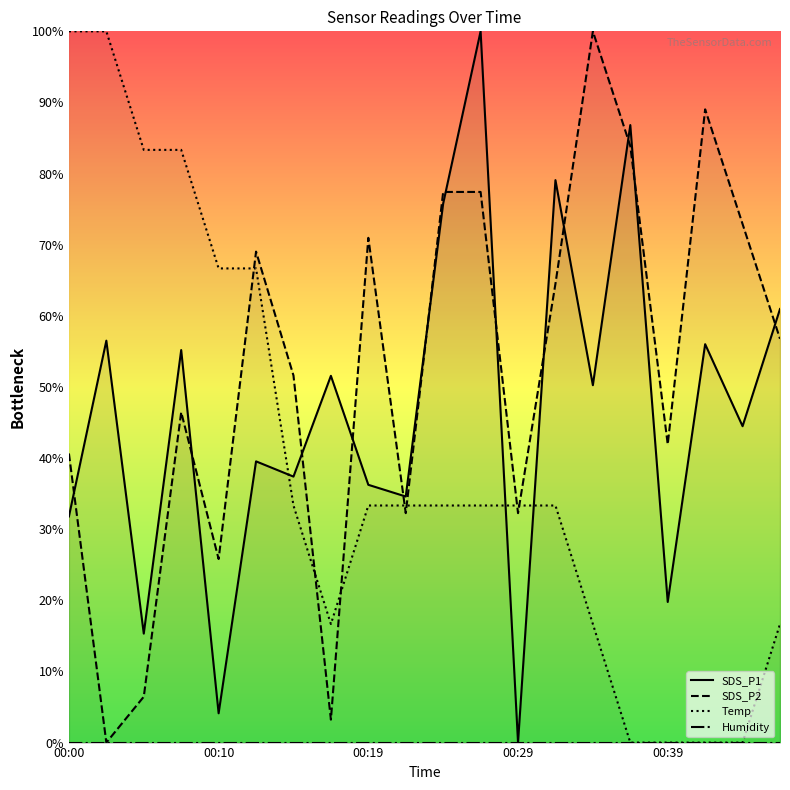

How many interior local valleys does the Temp series have?

1